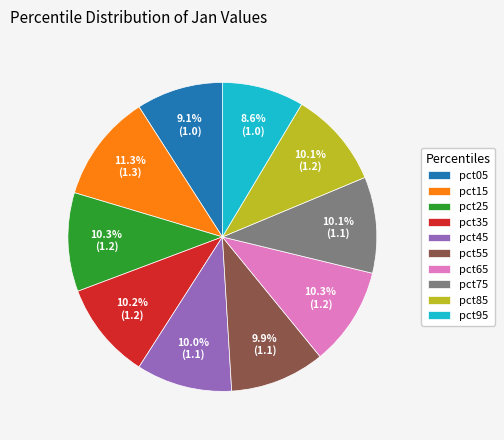

To the nearest percent, what is the difference between the pct95 and pct45 slice percentages?

1%